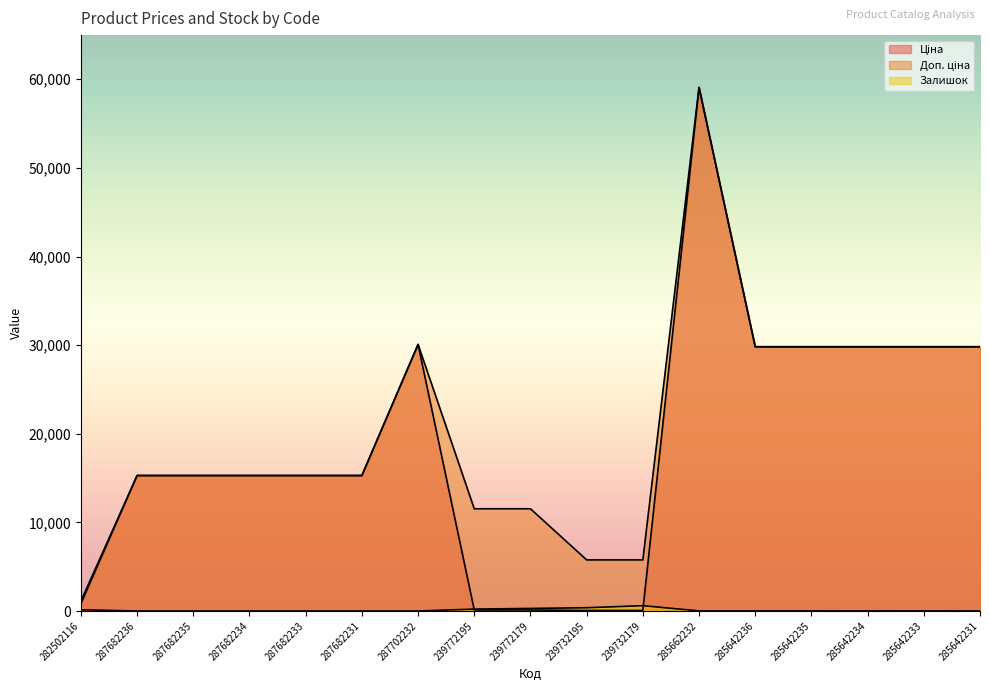

How many data points does each series have?

17